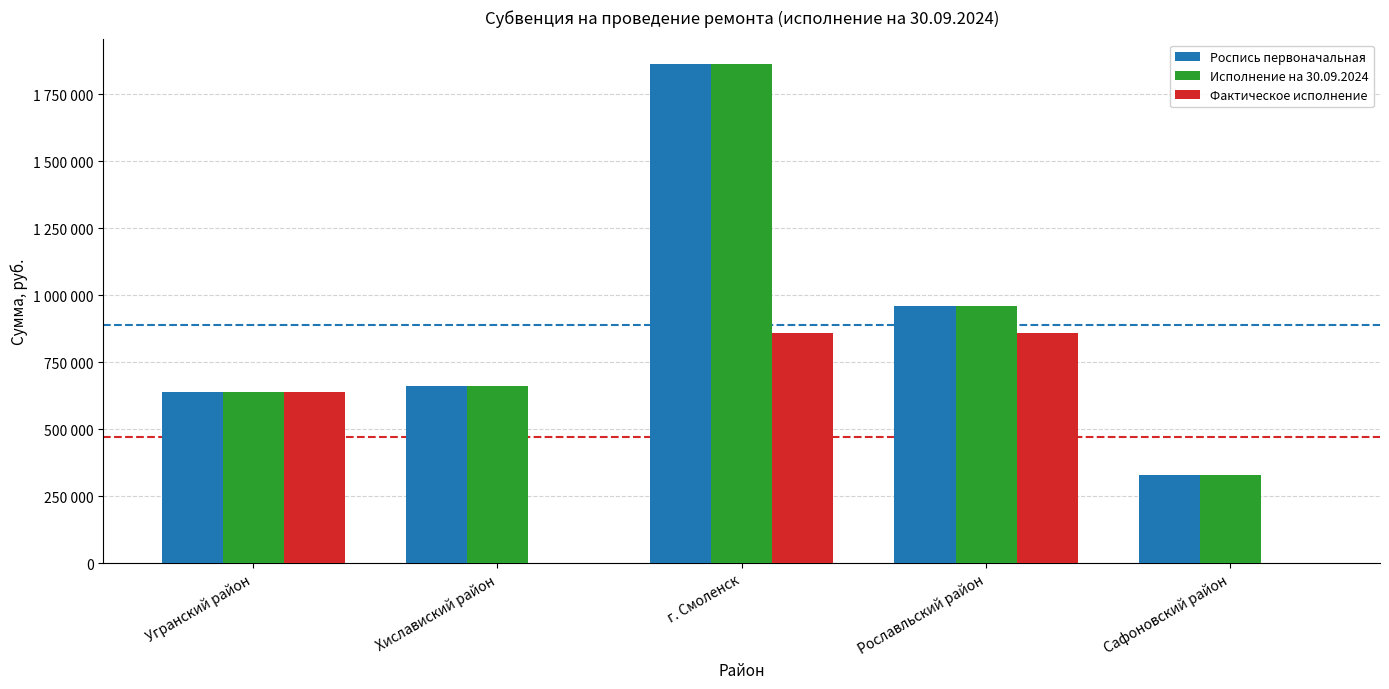

Are the bars horizontal?

No